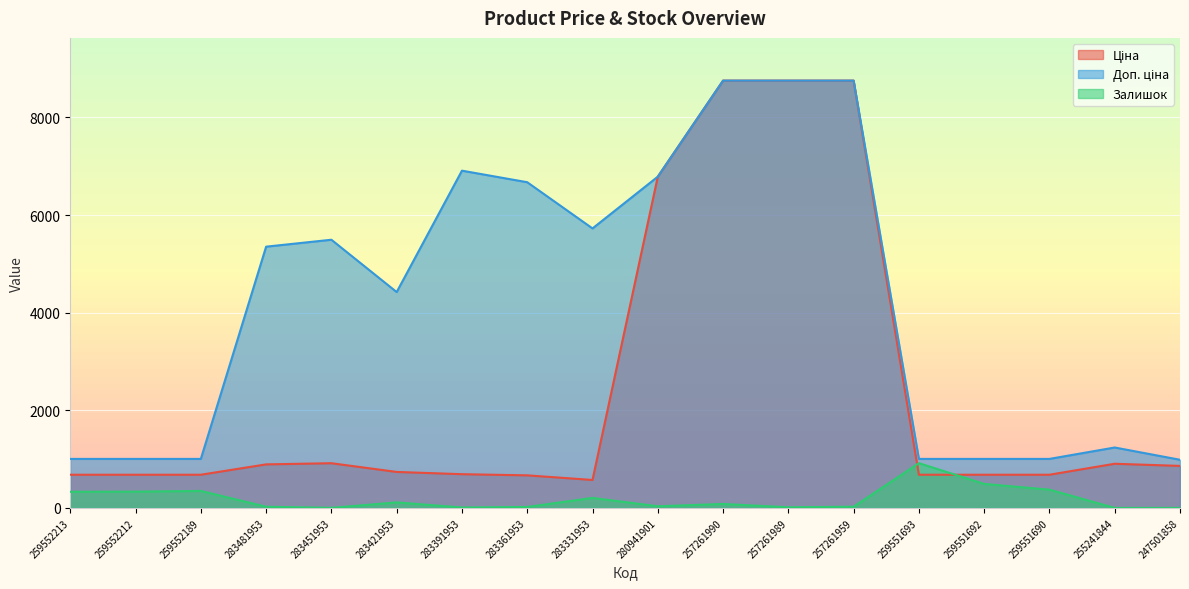

What are all the series names shown in the legend?

Ціна, Доп. ціна, Залишок